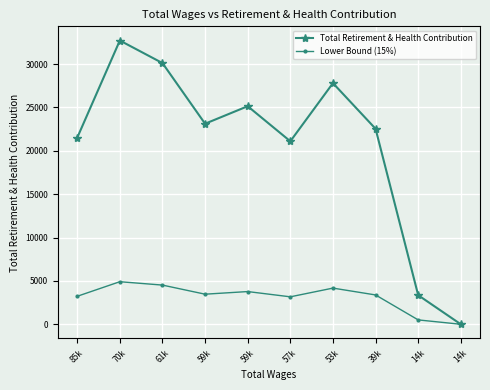

At which category does Total Retirement & Health Contribution reach its first local peak?

70k